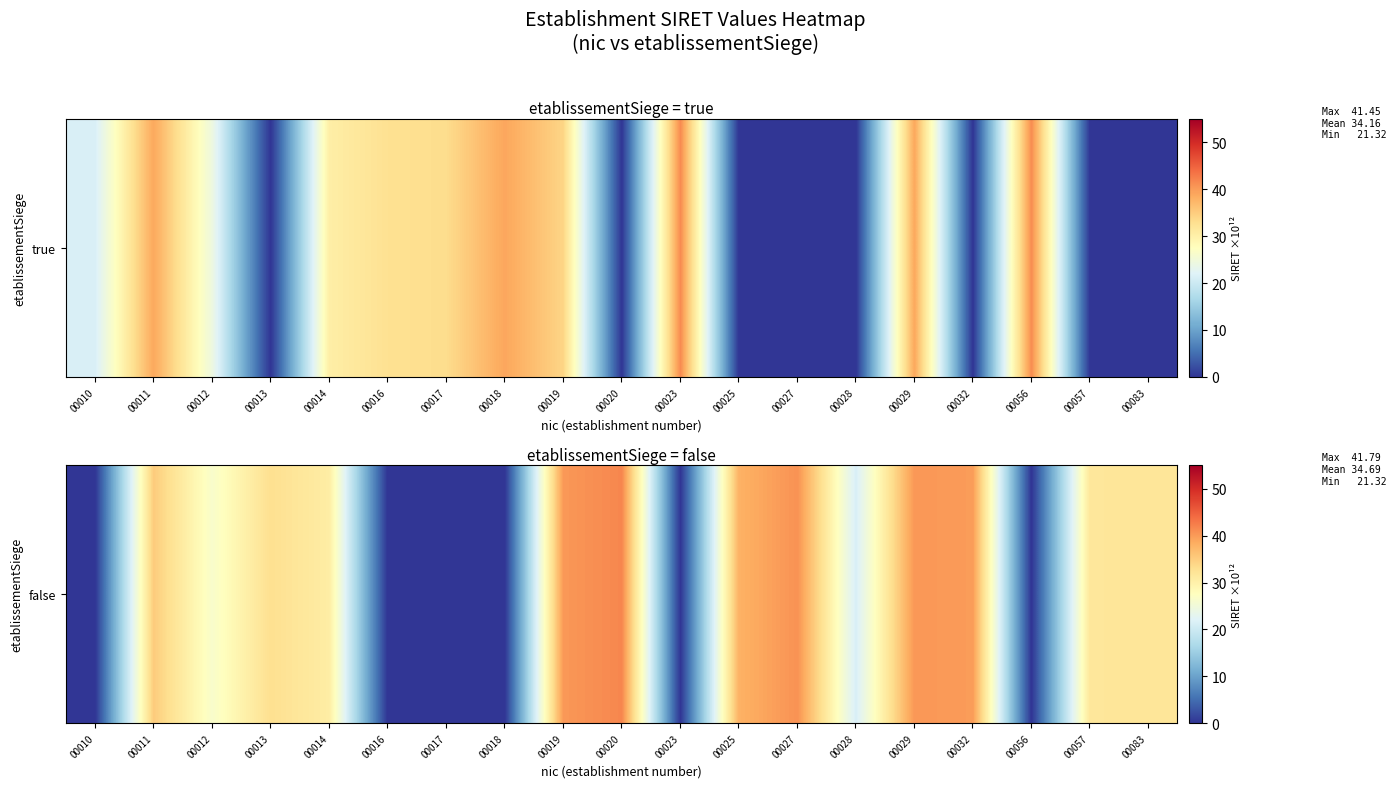

Reading right to left, transcribe all the data shown in this chart.

00083=32.0	00057=31.7	00056=0.0	00032=39.9	00029=40.3	00028=21.3	00027=40.8	00025=37.9	00023=0.0	00020=41.8	00019=40.2	00018=0.0	00017=0.0	00016=0.0	00014=30.6	00013=32.8	00012=26.3	00011=35.2	00010=0.0